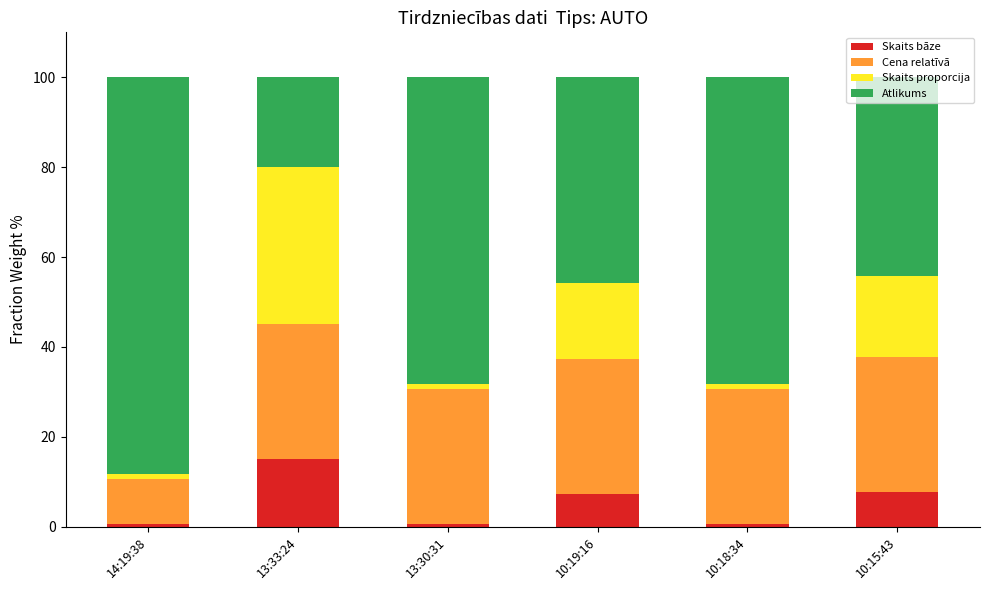

How many values in the Skaits bāze series are below 7?

3